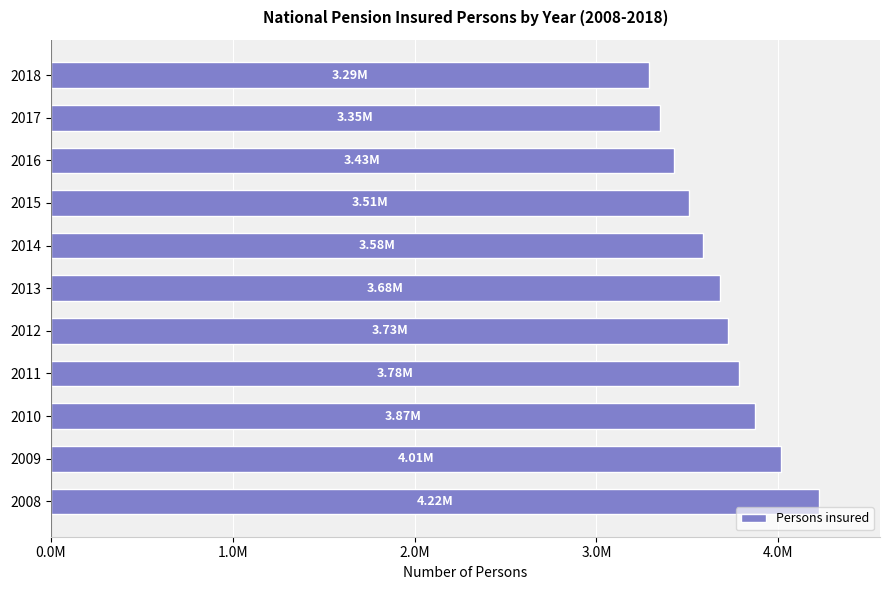

What is the sum of all values?

40449814